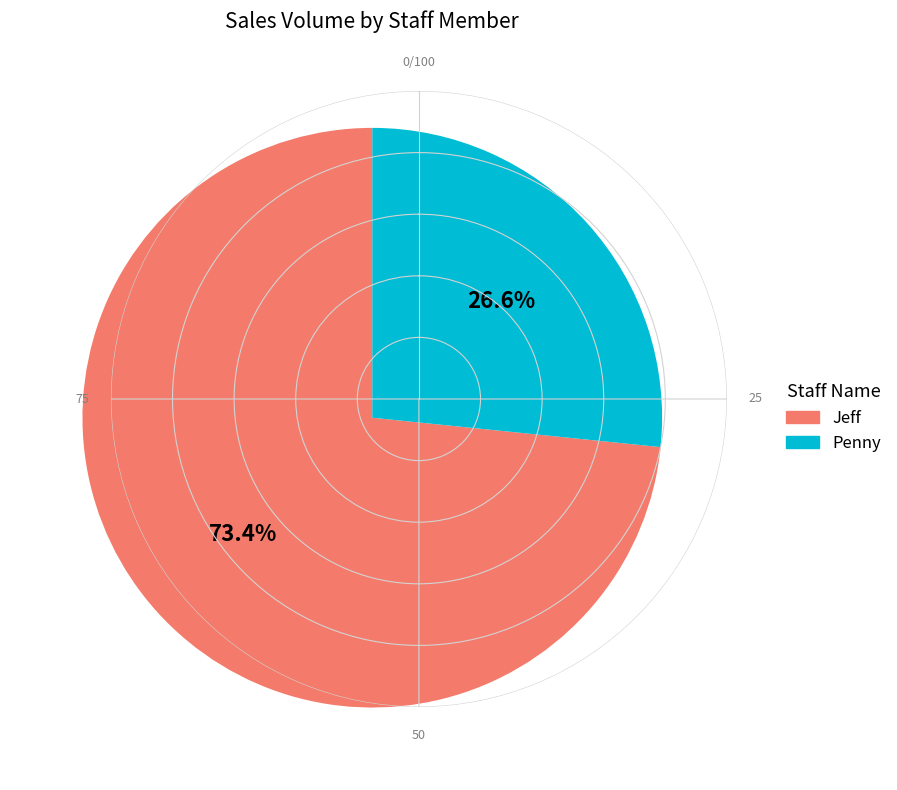

Does Jeff represent more than half of the total?

Yes